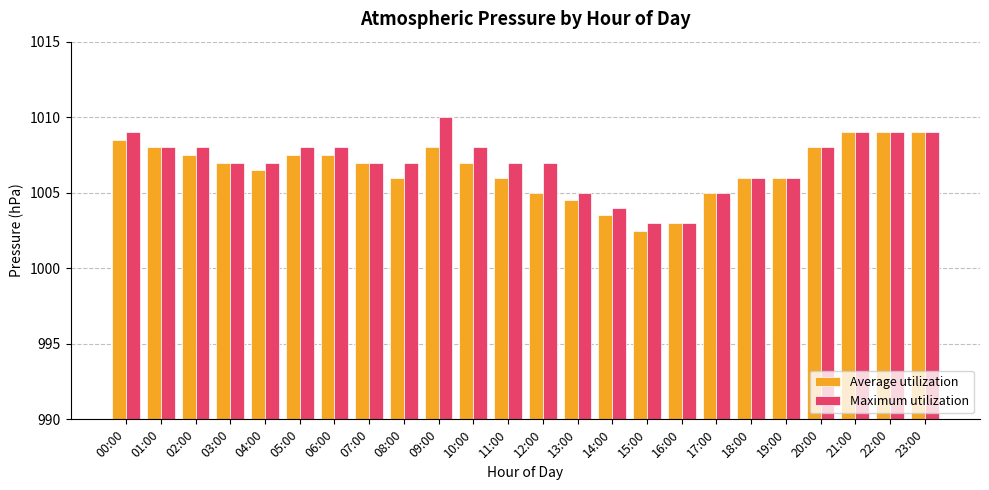

What is the sum of all Average utilization values?

24157.0